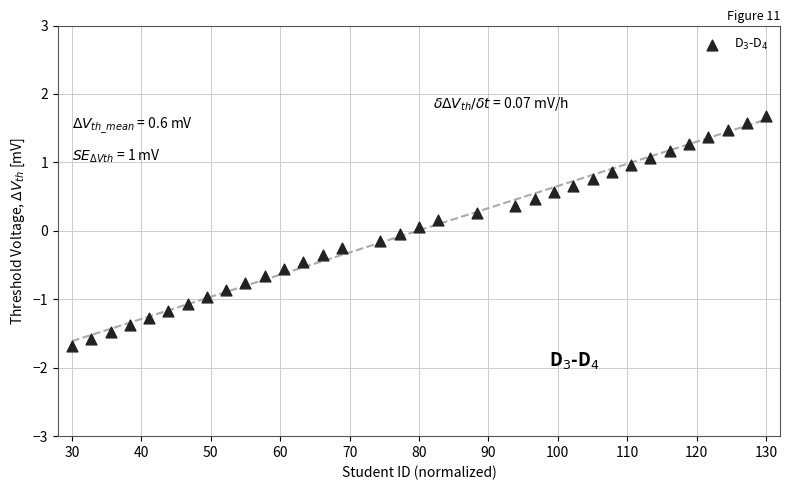

What is the range of Y values (max minus min)?

3.4